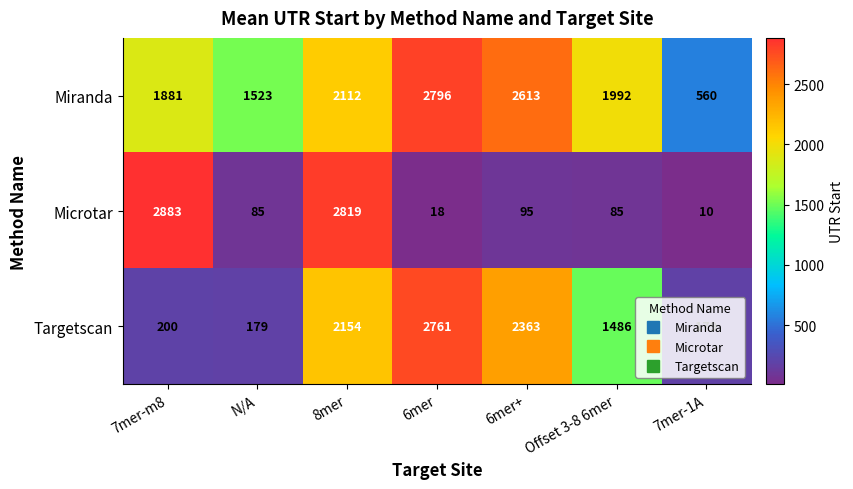

How many categories are shown in the chart?

7